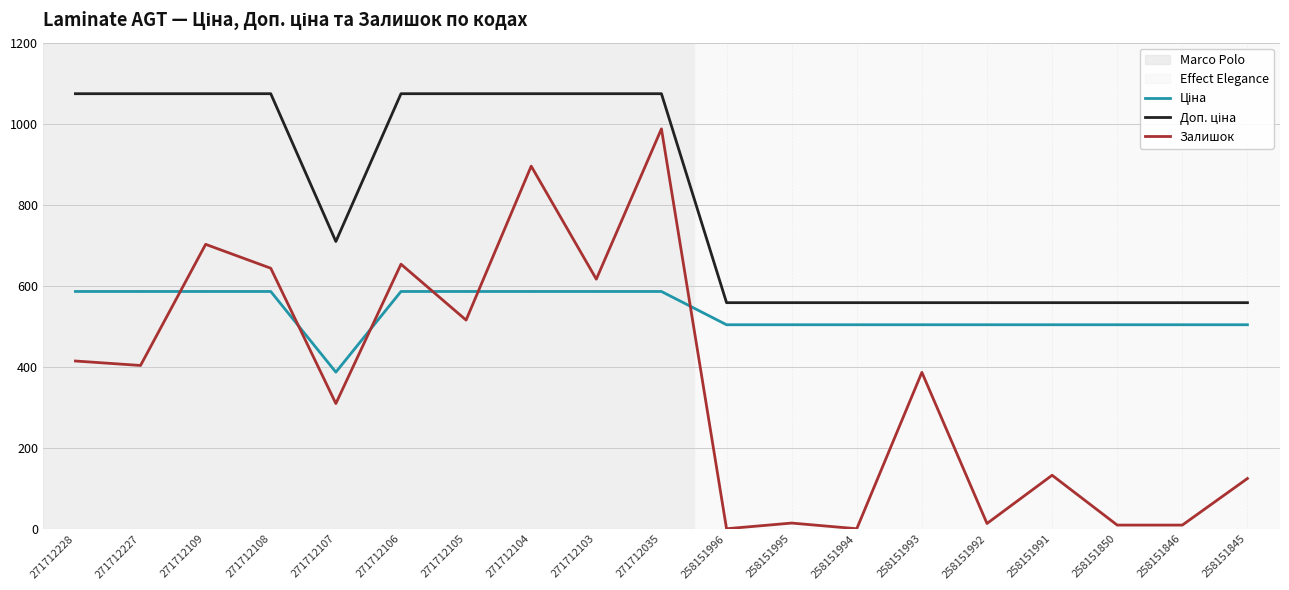

What is the difference between the Залишок values at 258151991 and 258151993?

254.0